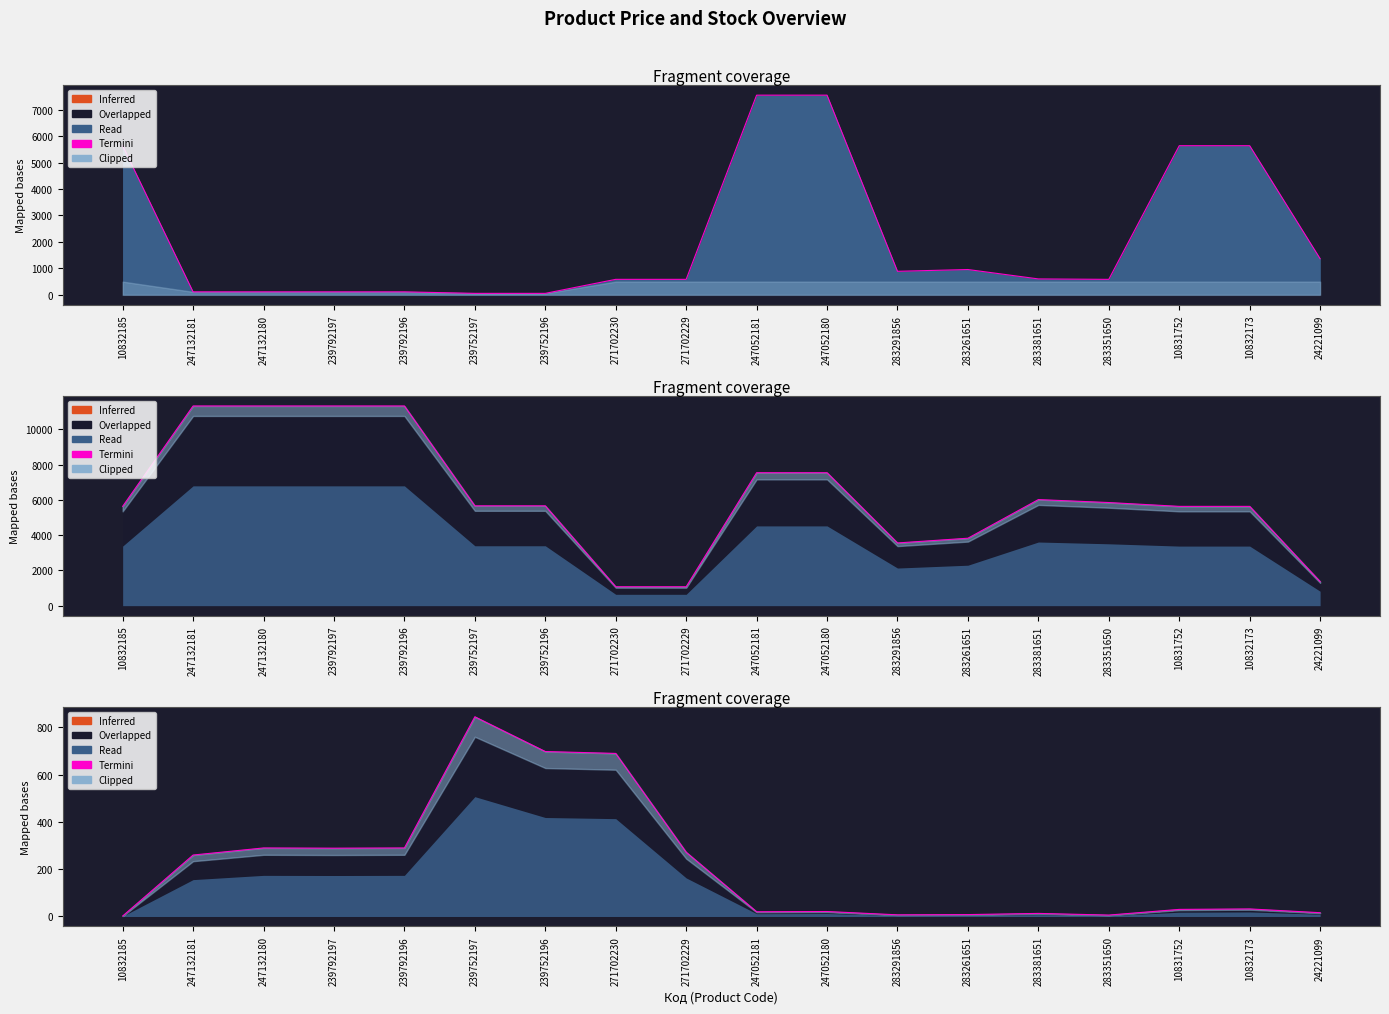

Where is the data nearest to the value 423?

247132180